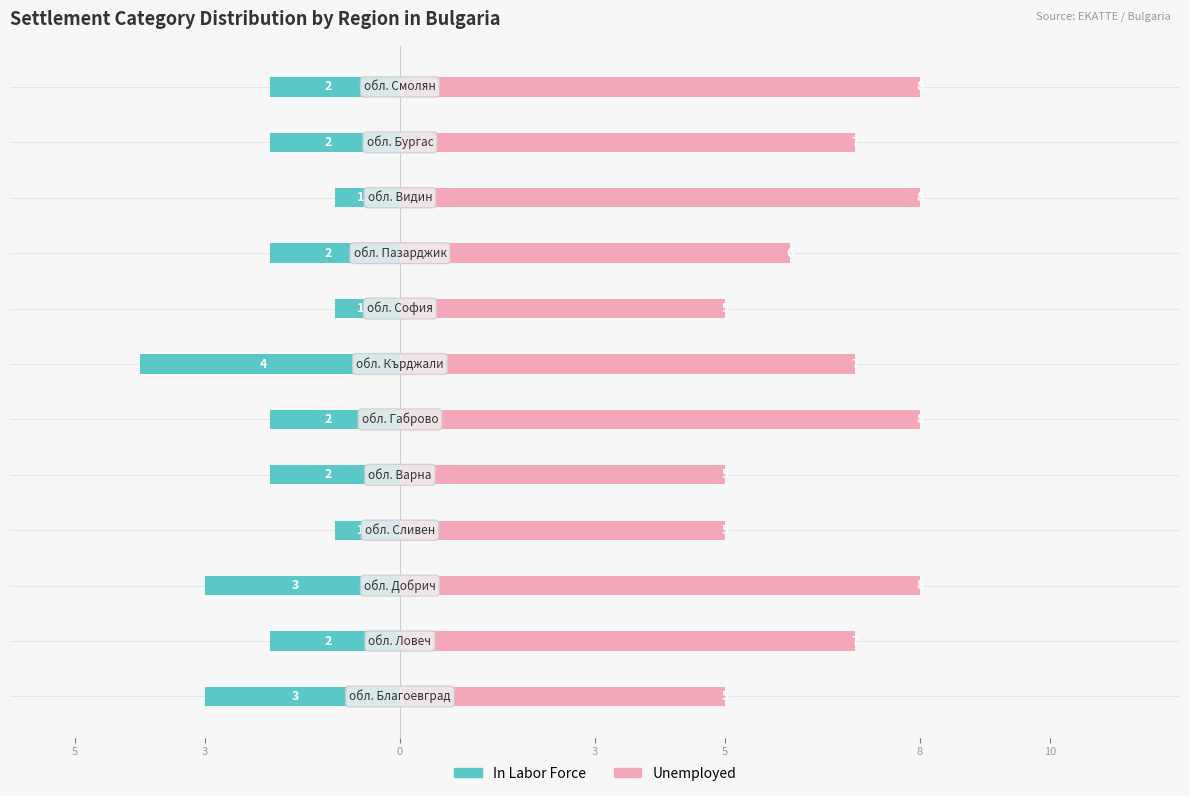

What is the minimum value for Unemployed?

5